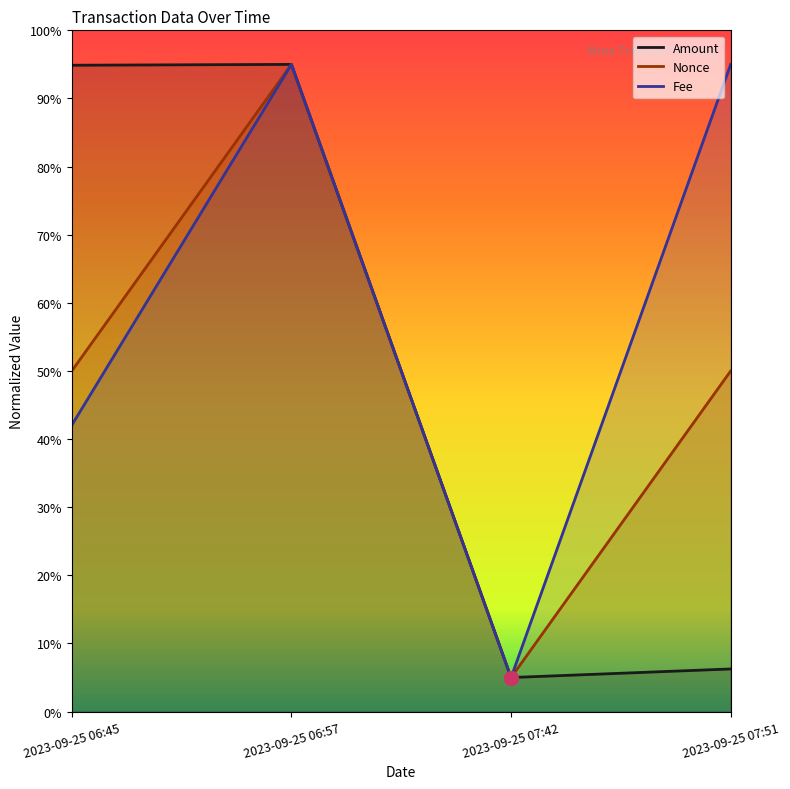

How many lines are shown in the chart?

3